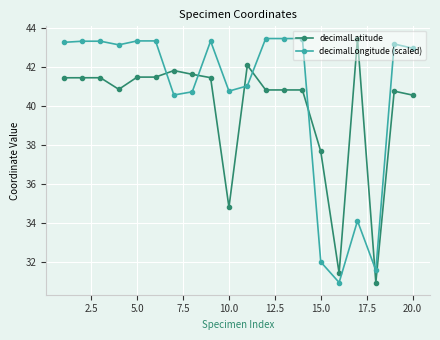

True or false: decimalLatitude has more than 1 interior local peaks.

True